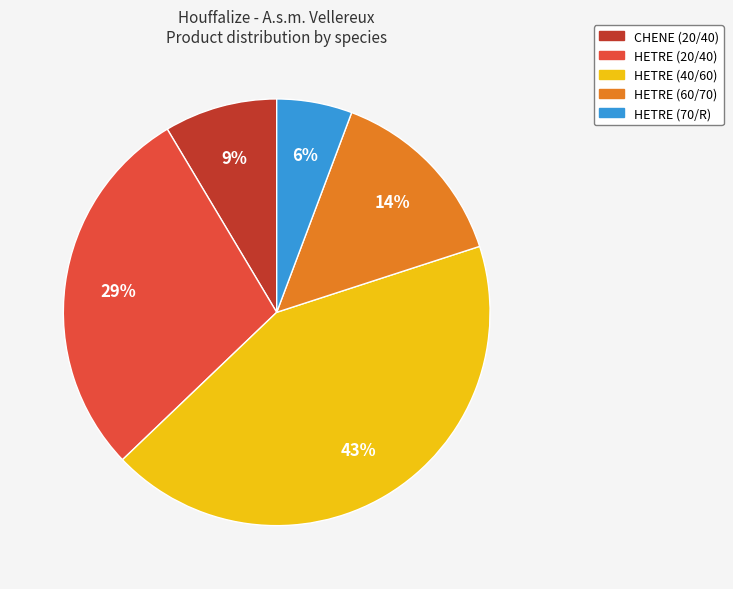

To the nearest percent, what percentage of the pie is HETRE (60/70)?

14%